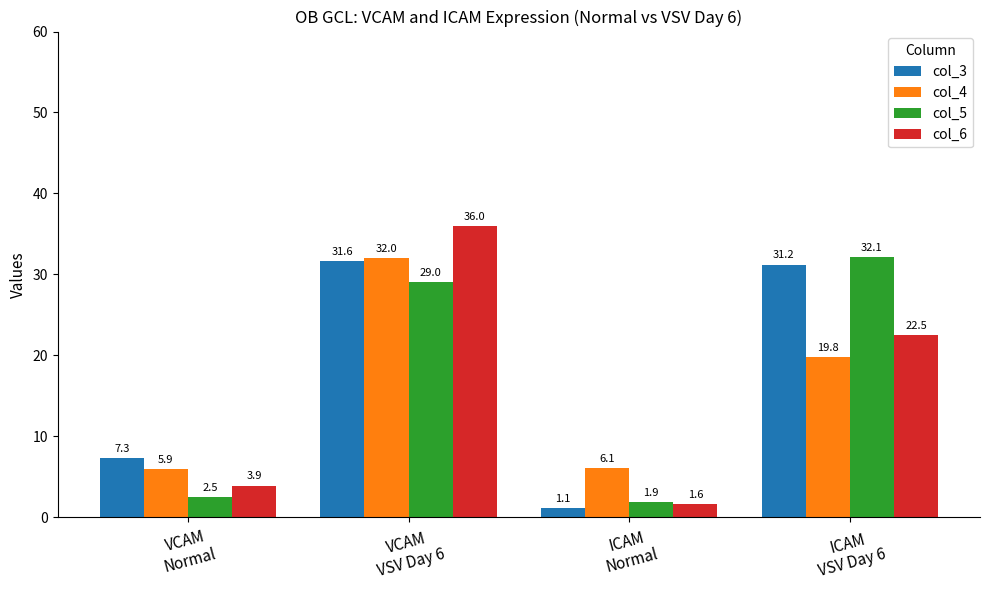

Is it true that col_6 equals 36.0 at VCAM
VSV Day 6?

True